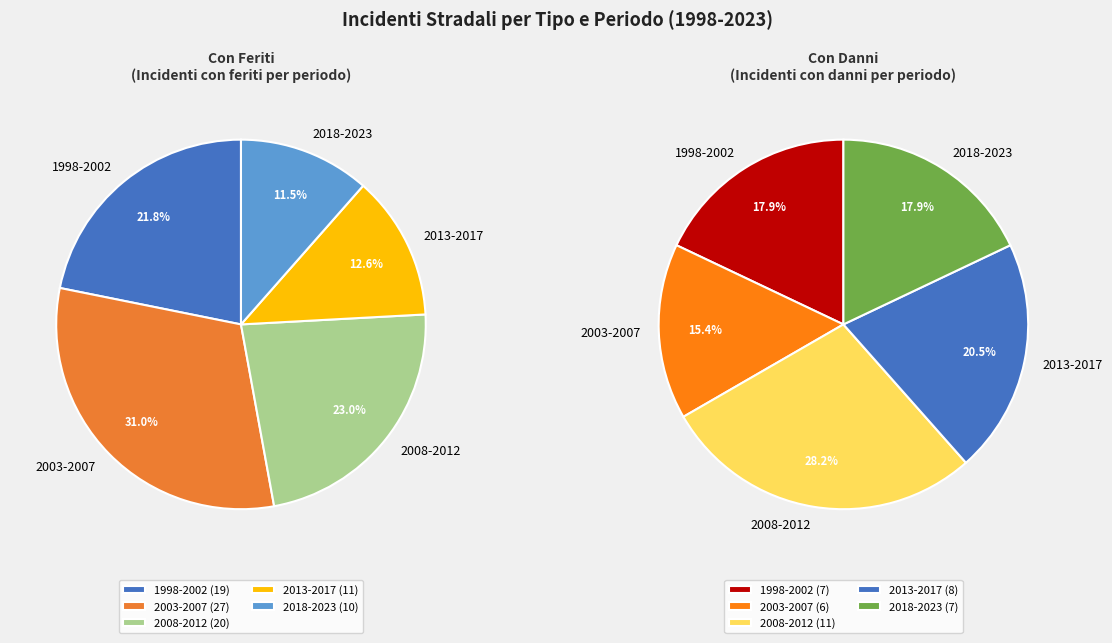

Is 2014 the majority of the pie?

No